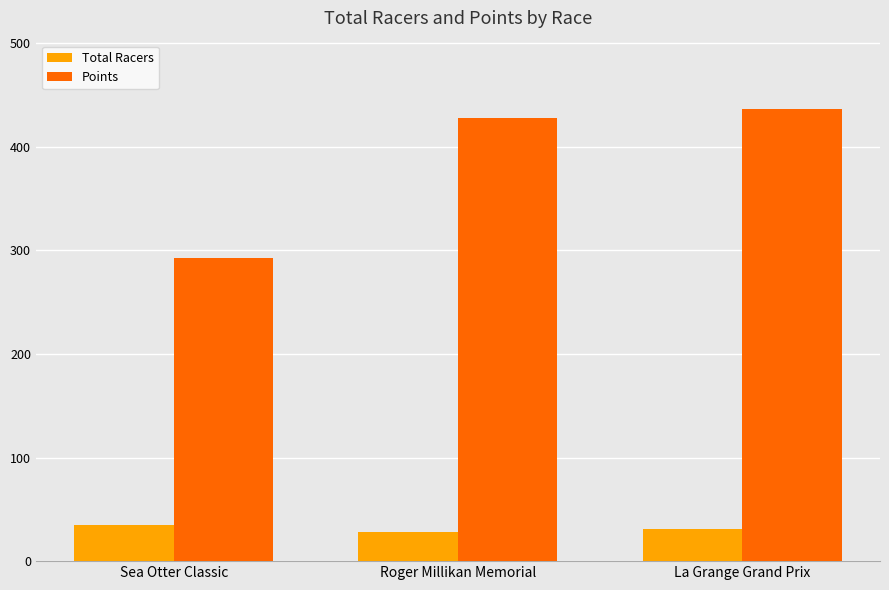

How many distinct data groups are displayed?

2